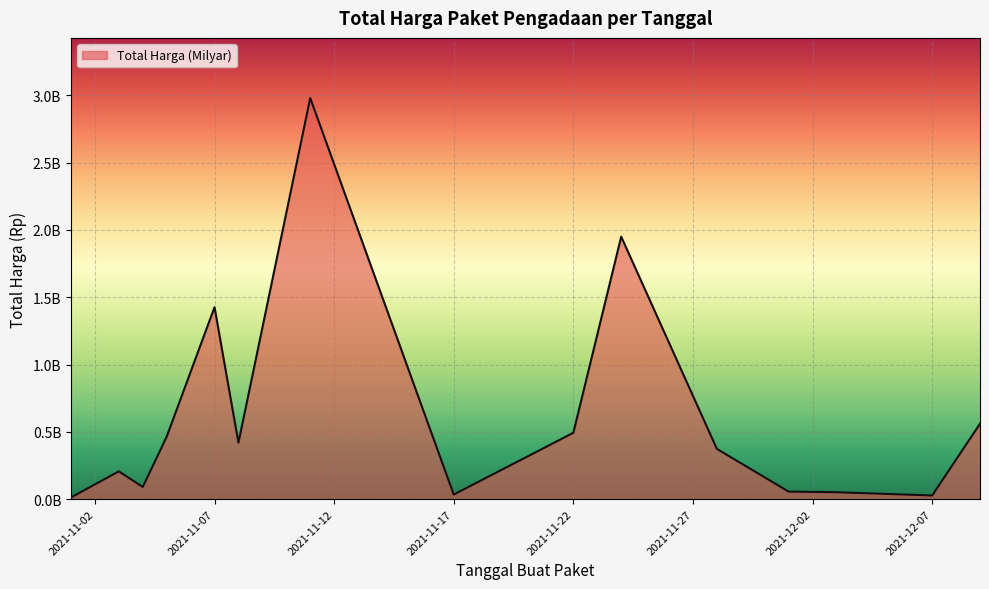

List the labels in order of value, smallest first.

2021-11-01, 2021-12-07, 2021-11-17, 2021-12-03, 2021-12-01, 2021-11-04, 2021-11-03, 2021-11-28, 2021-11-08, 2021-11-05, 2021-11-22, 2021-12-09, 2021-11-07, 2021-11-24, 2021-11-11